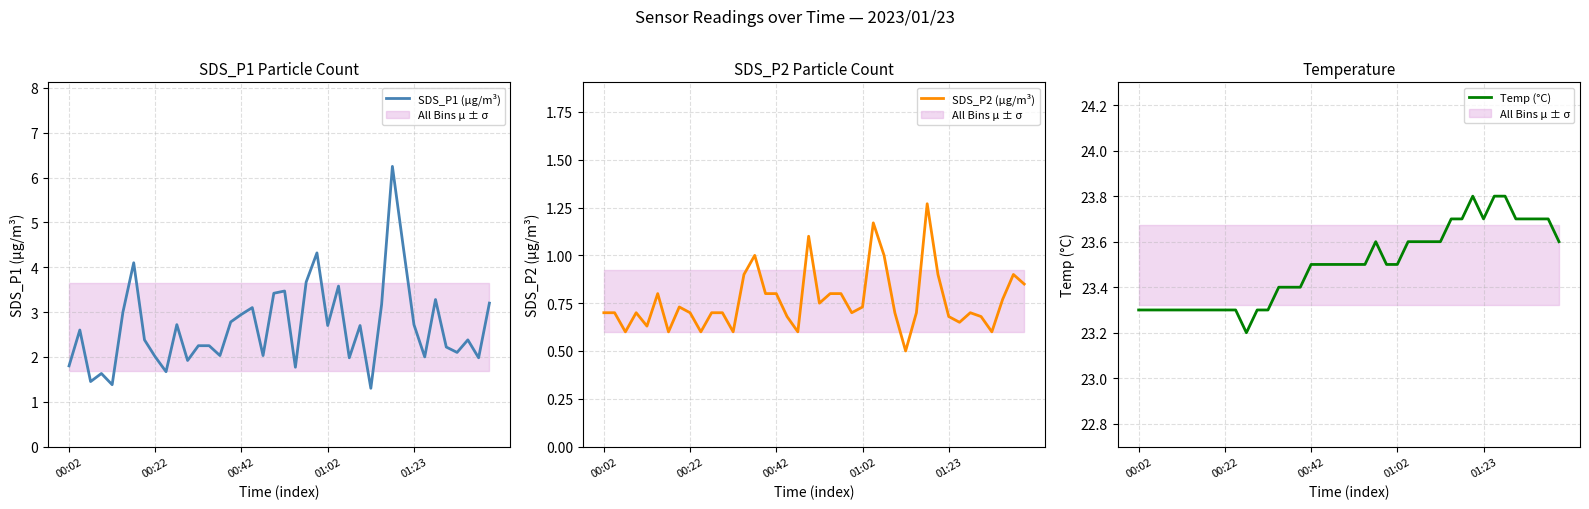

What is the total value across all series at 29?

27.6